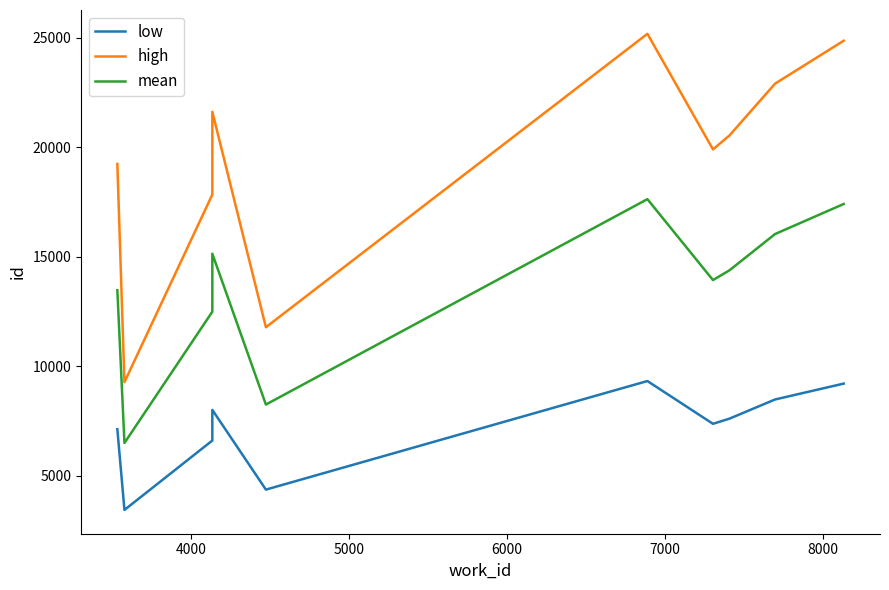

Rank the series by their maximum value, from highest to lowest.

high, mean, low